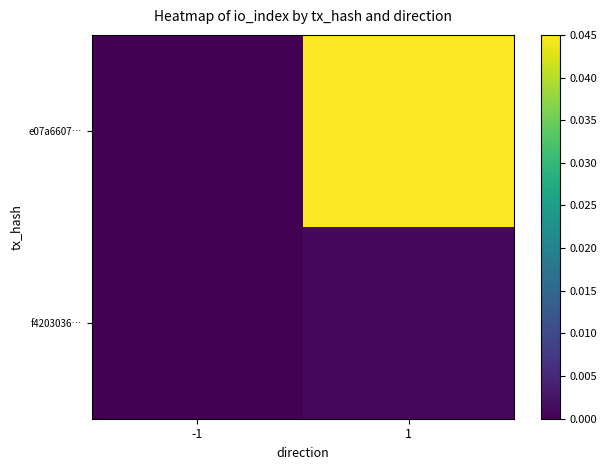

Which label corresponds to the smallest value in the chart?

-1